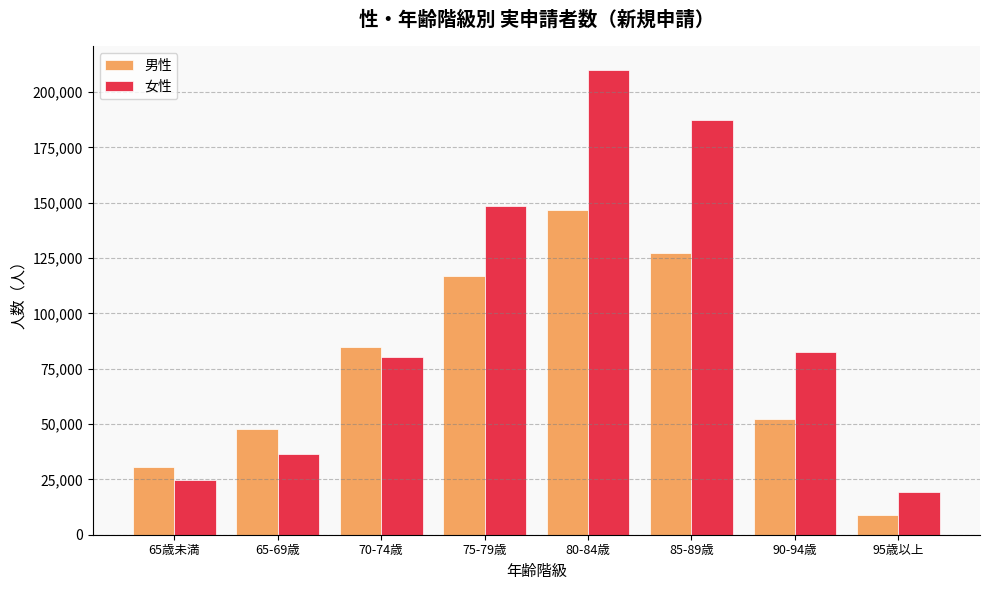

What is the value of the 女性 bar at the 1st from the left?

24690